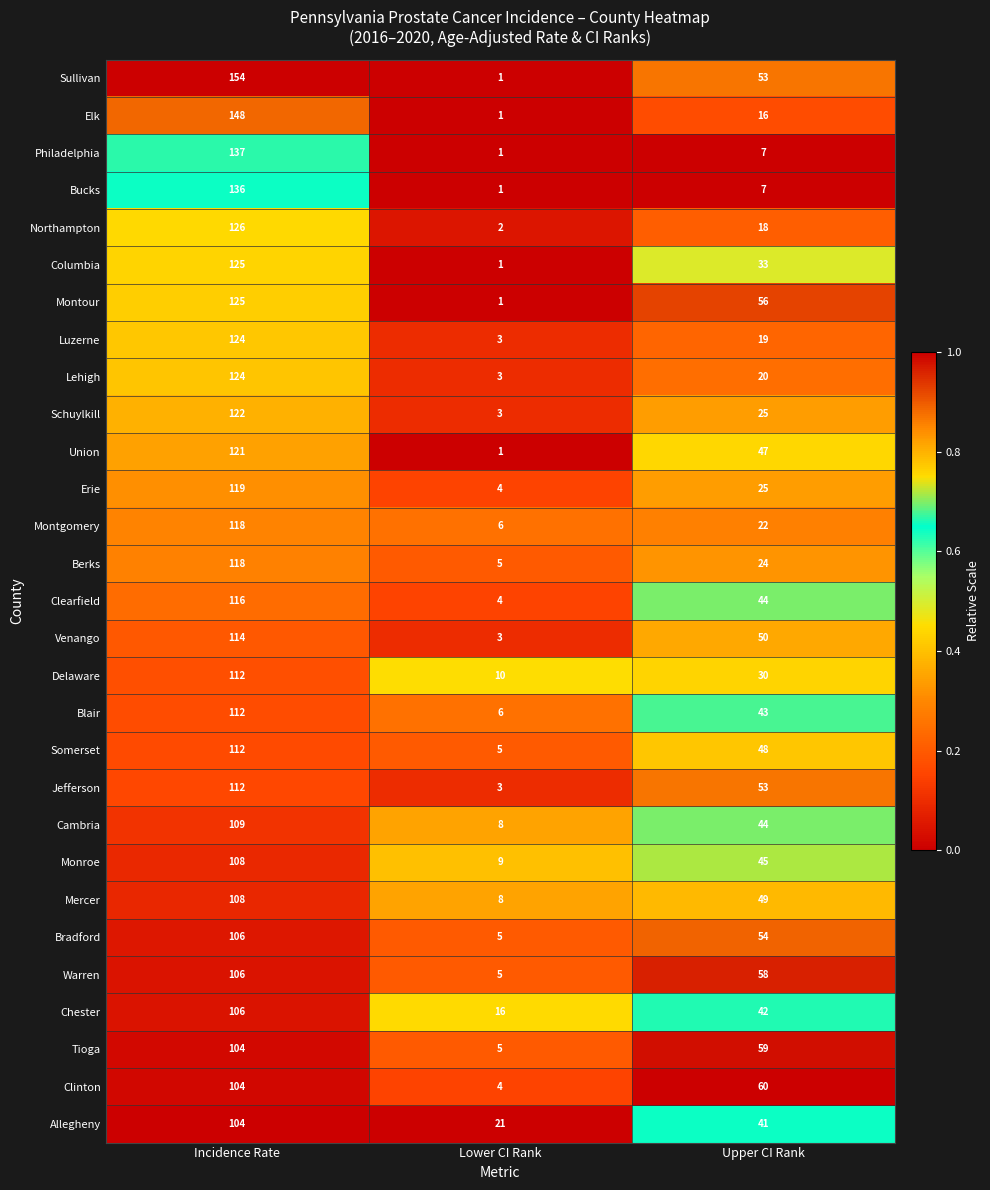

What is the spread (max minus min) of values at Incidence Rate?

50